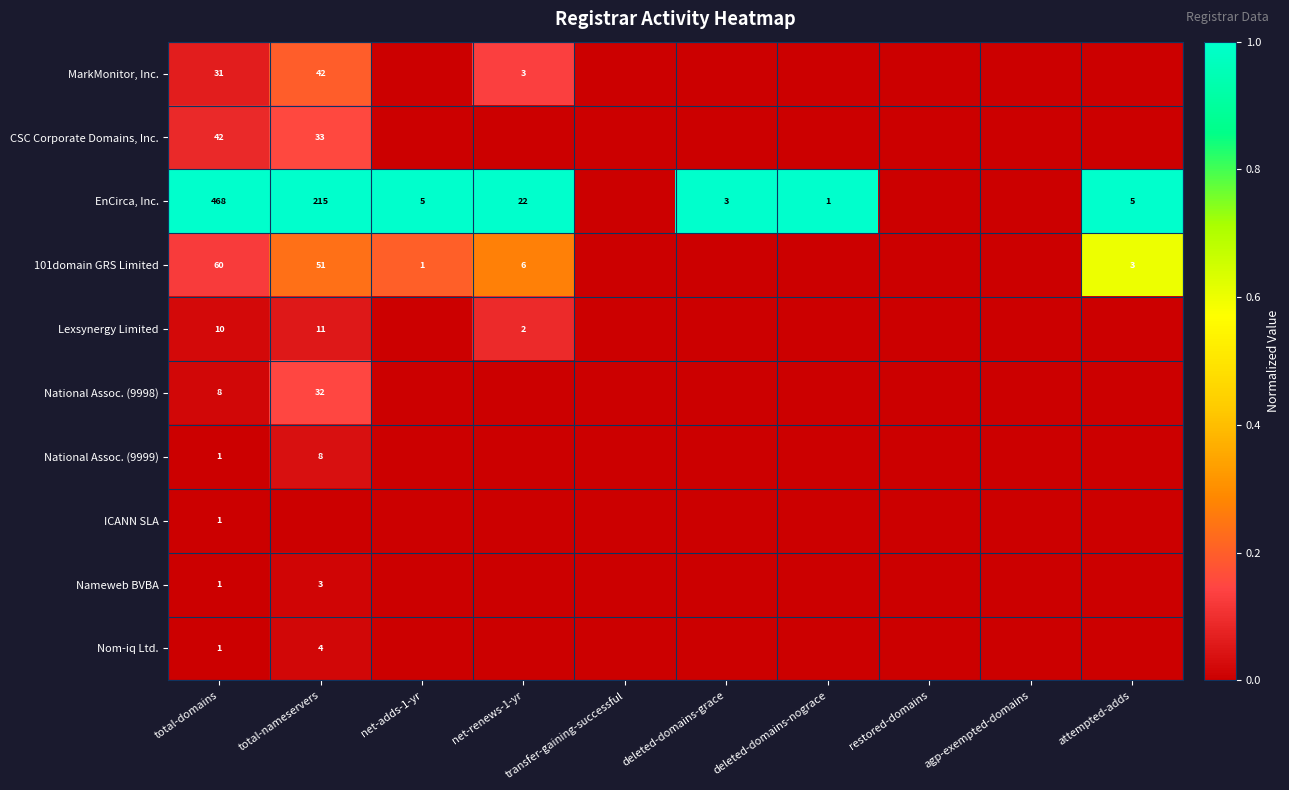

What is the difference between the EnCirca, Inc. values at total-nameservers and attempted-adds?

210